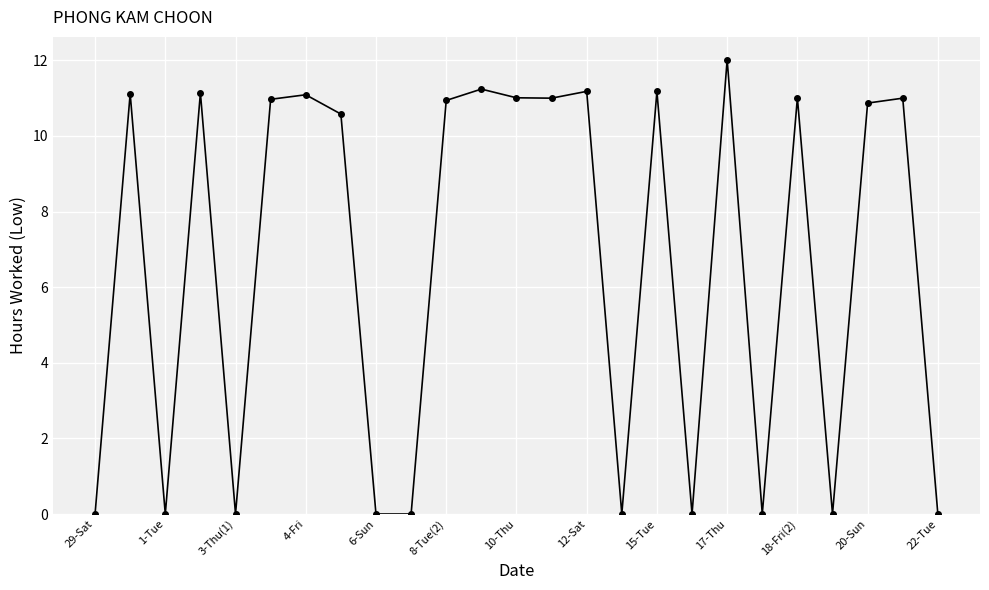

What is the value of the 21st point from the left?

11.0